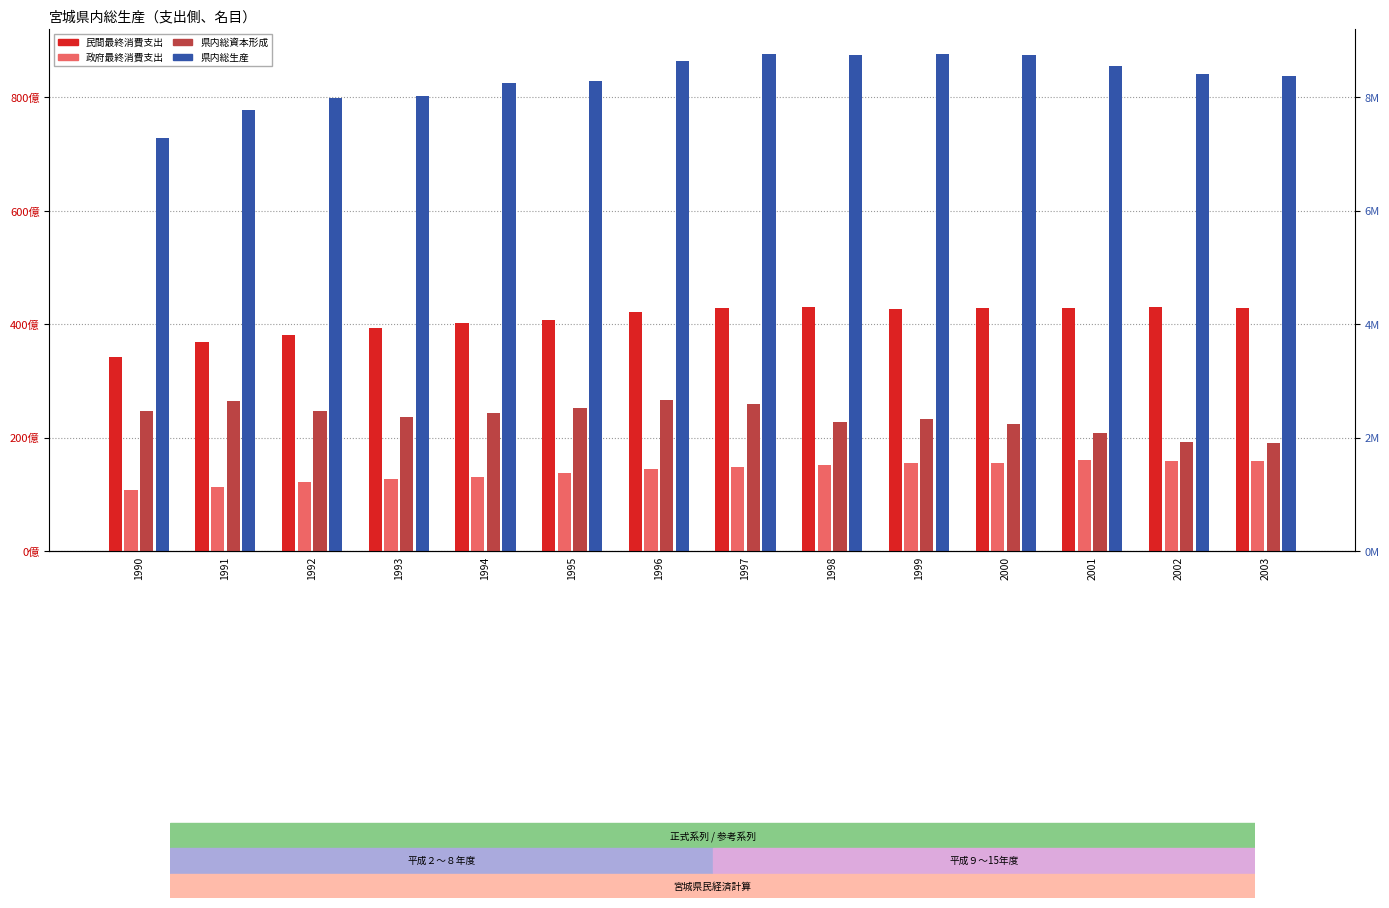

Reading left to right, transcribe all the data shown in this chart.

民間最終消費支出: 3426423	3692136	3810801	3937707	4017194	4079030	4220864	4292858	4306321	4273277	4292708	4286119	4298560	4285061
政府最終消費支出: 1081660	1132990	1213610	1263615	1315699	1376494	1442999	1486515	1512262	1560042	1561816	1603494	1582658	1581795
県内総資本形成: 2469272	2644405	2473603	2372972	2431013	2523495	2673911	2586032	2273320	2327243	2238977	2092036	1924658	1904213
県内総生産: 7286079	7779240	7980984	8031644	8256109	8297737	8649702	8759034	8750458	8772355	8750077	8553570	8411082	8382950